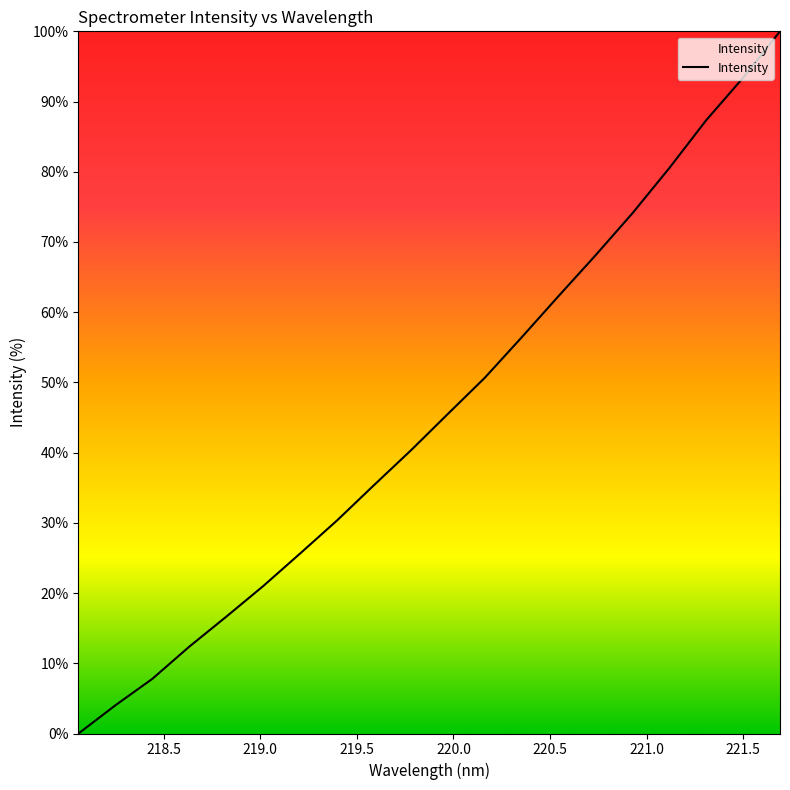

True or false: there are more than 2 points higher than both neighbors.

False